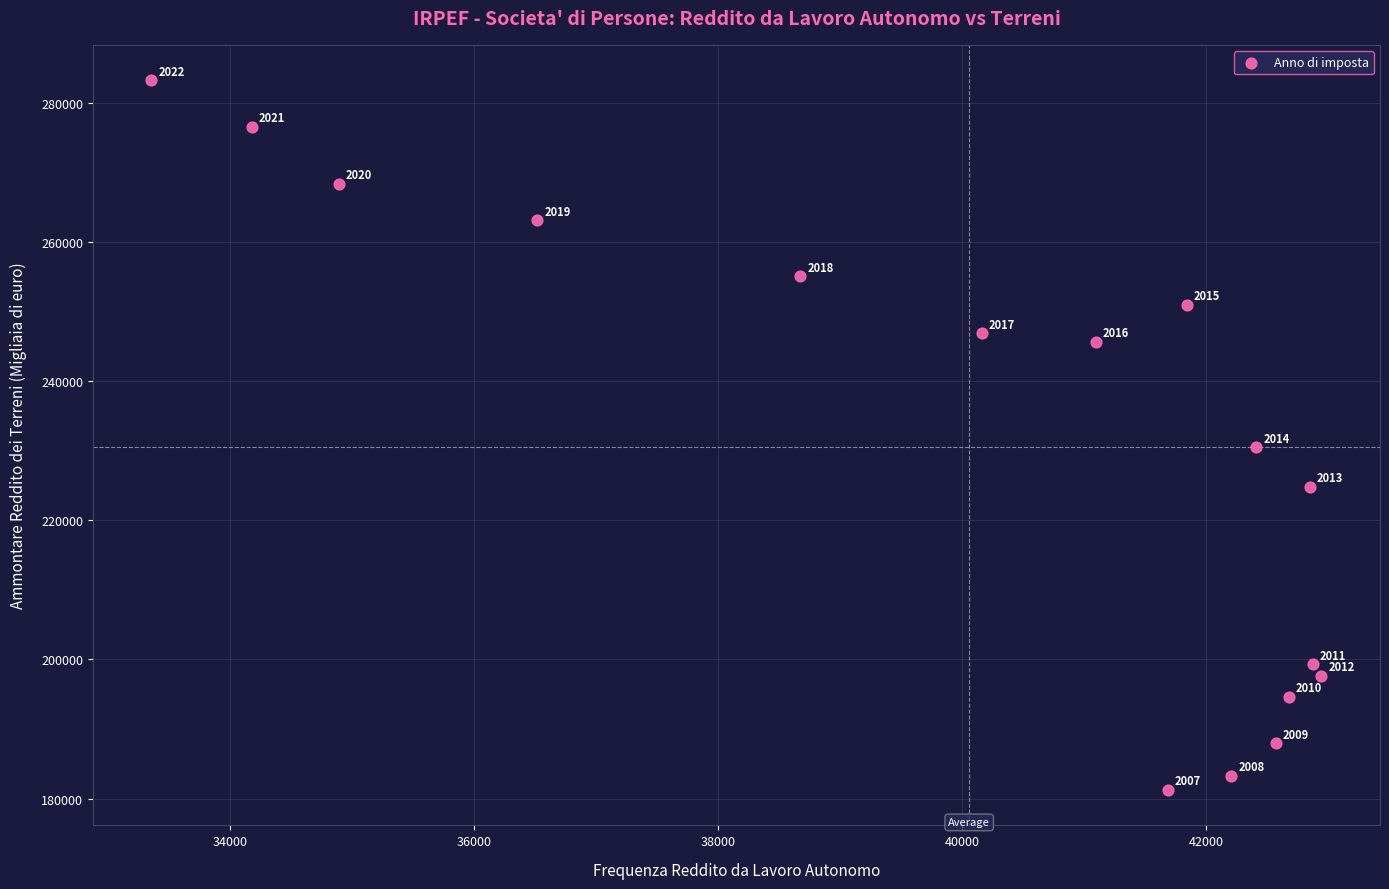

What Y value in the scatter plot is closest to 232272?

230531.0